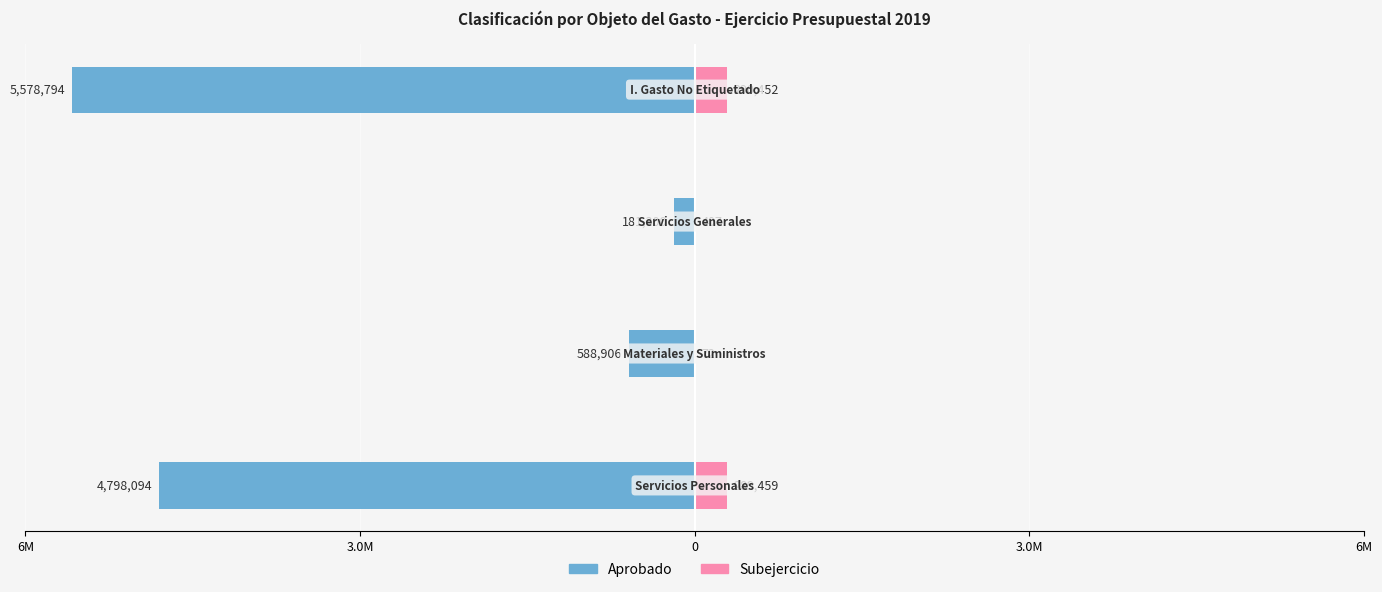

Are the bars horizontal?

Yes